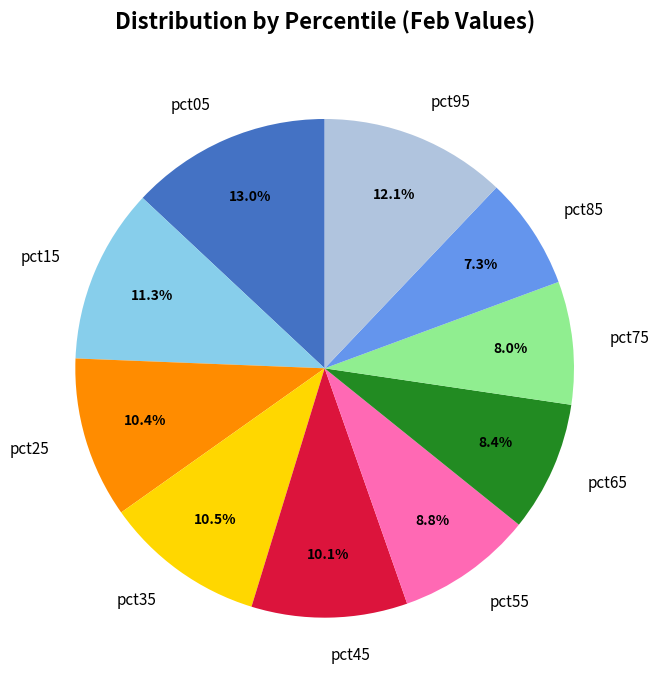

To the nearest percent, what is the difference between the largest and smallest slice percentages?

6%